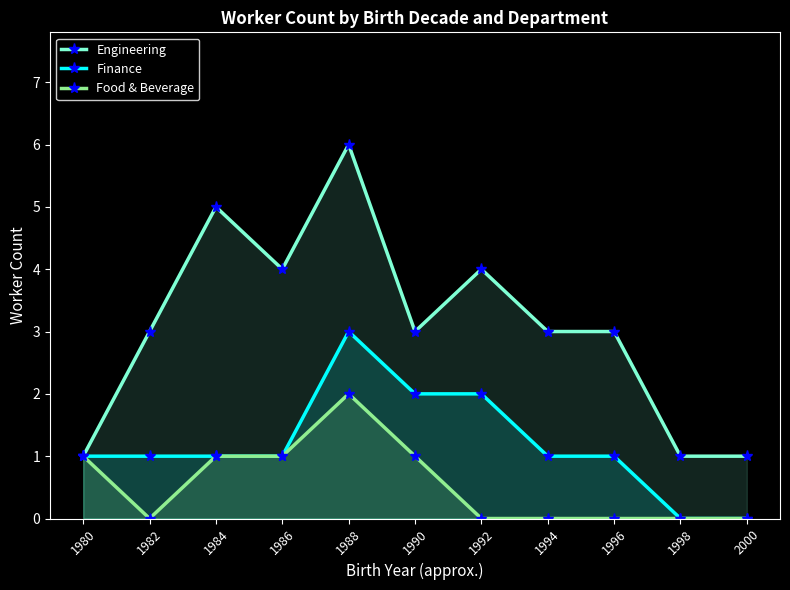

True or false: Finance and Food & Beverage intersect in this chart.

False